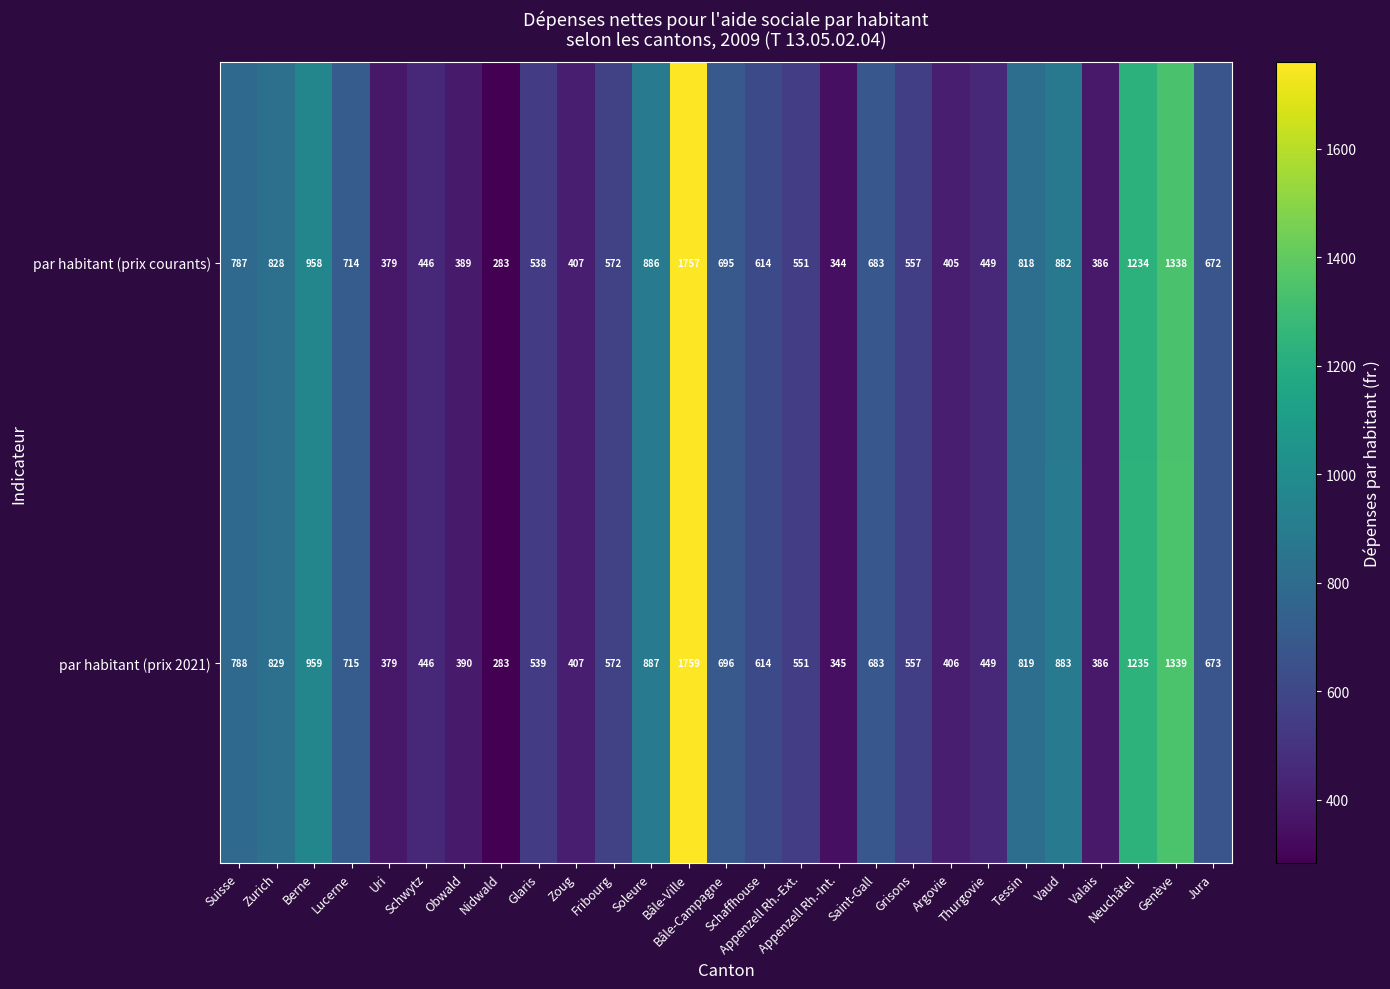

What is the maximum value shown in the chart?

1759